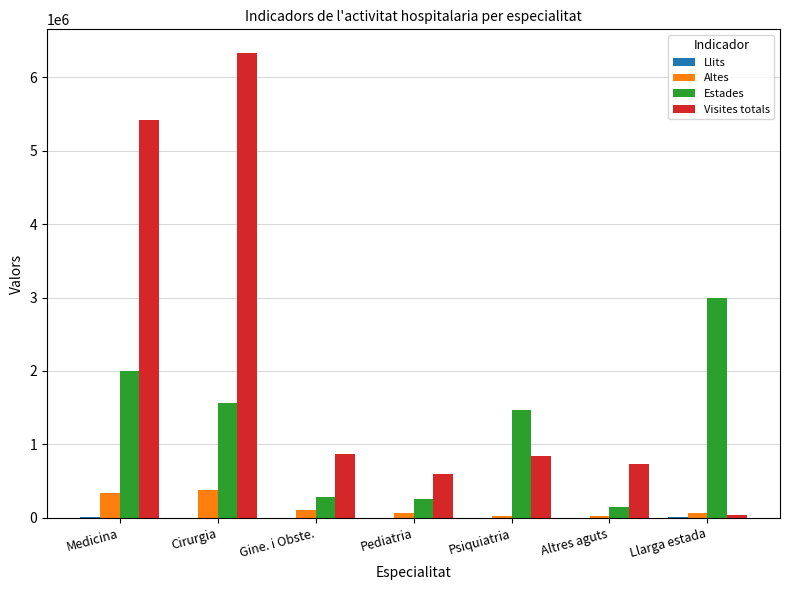

Is the value of Altes at Medicina greater than the value of Visites totals at Gine. i Obste.?

No